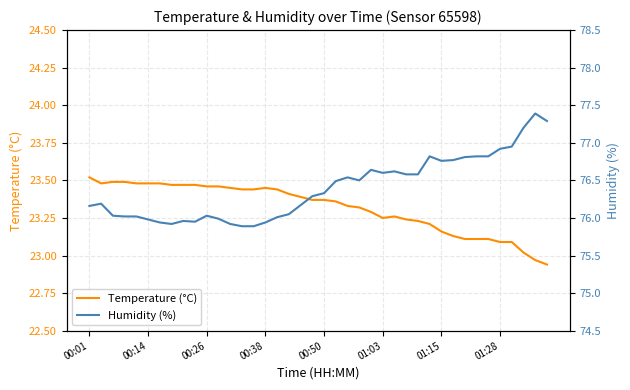

What is the highest value of the Temperature (°C) series?

23.5